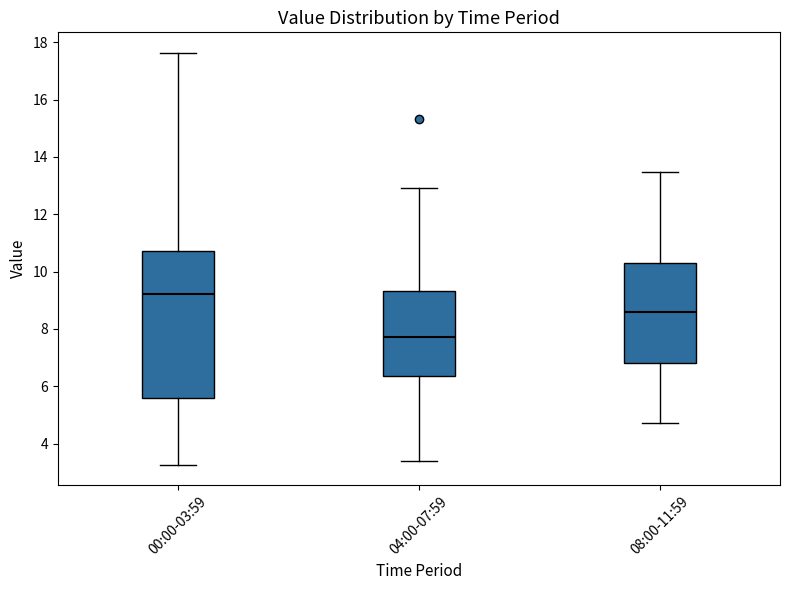

Where is the upper edge of the box for 08:00-11:59 on the y-axis? The values are not printed on the chart, so give them approximately, as read against the axis.

10.4